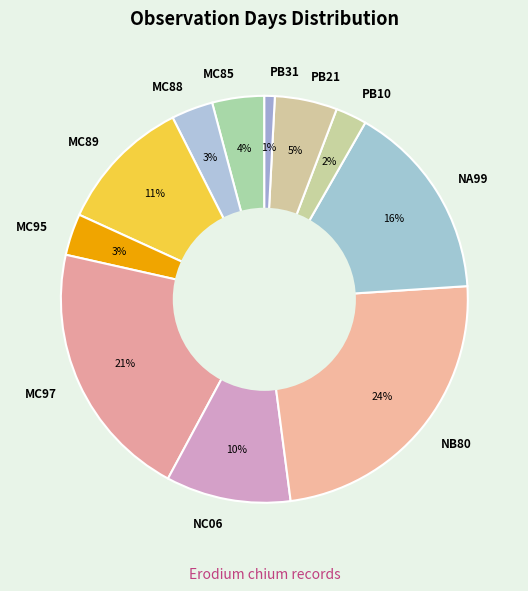

Between PB10 and PB31, which is larger?

PB10